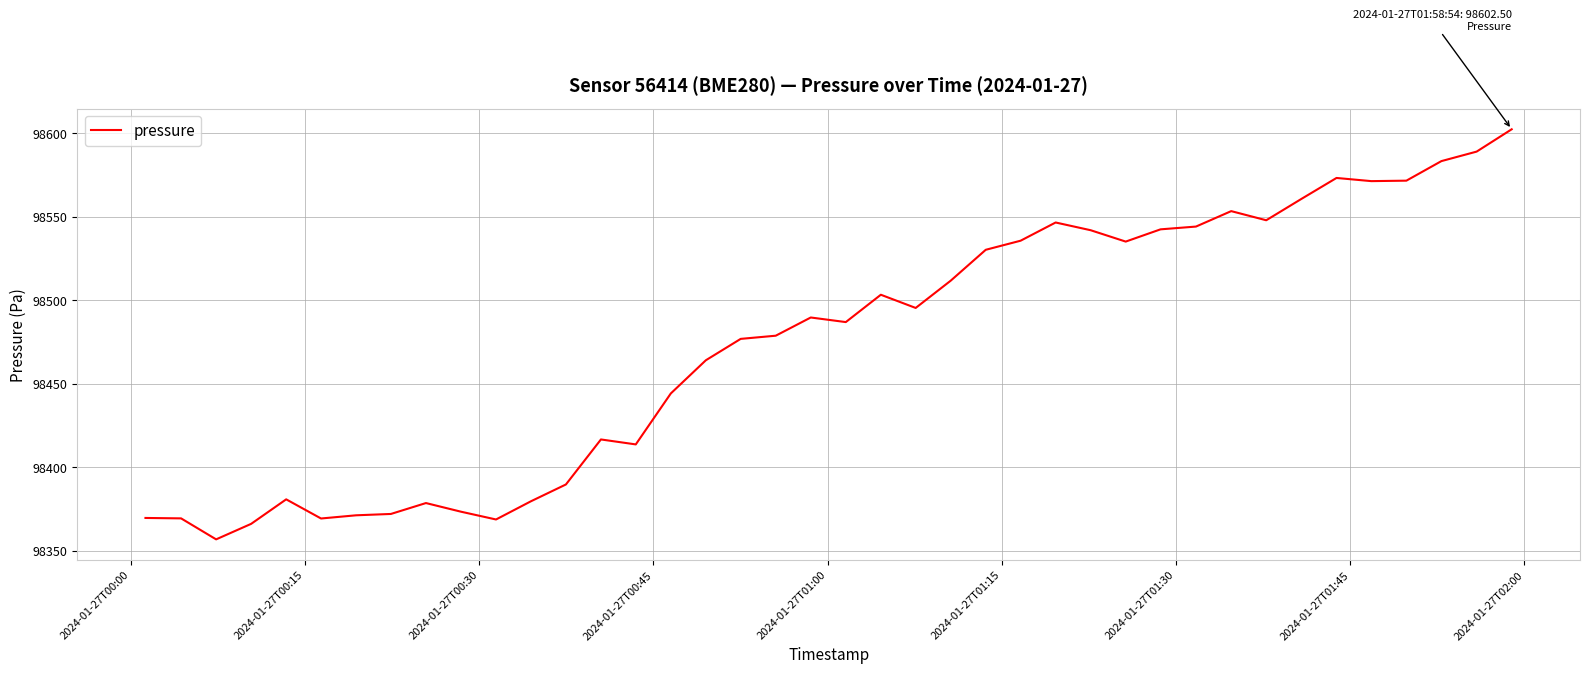

What is the minimum value shown in the chart?

98356.8